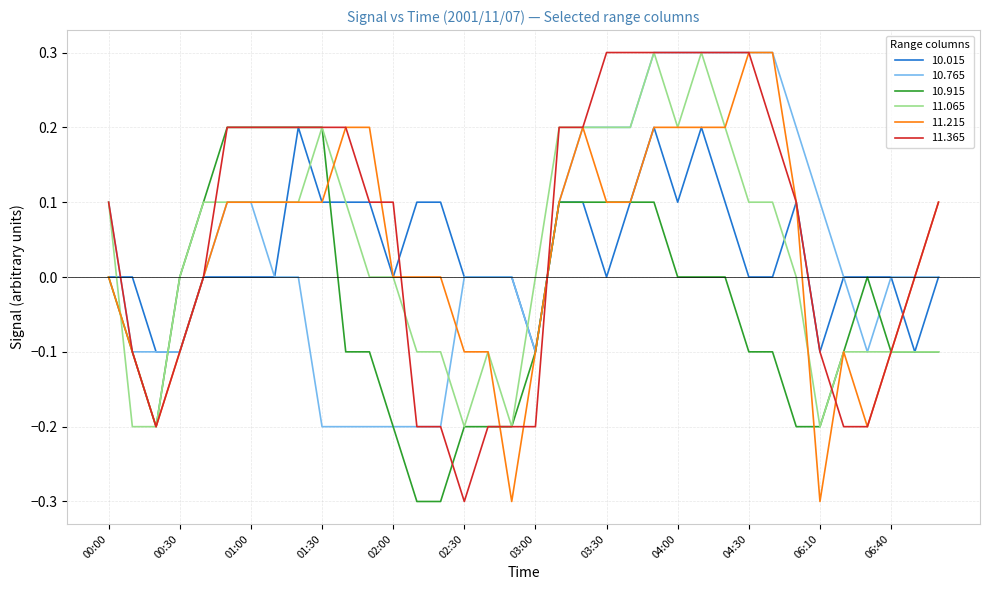

What is the highest value of the 11.215 series?

0.3